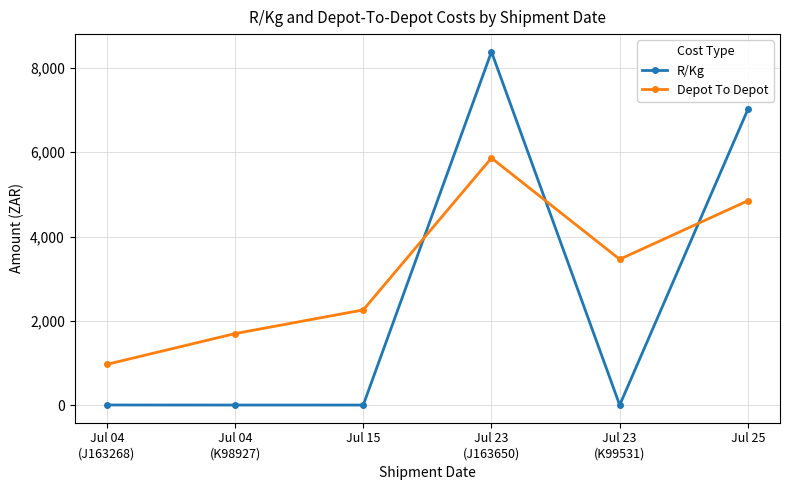

Rank the series by their average value, from highest to lowest.

Depot To Depot, R/Kg